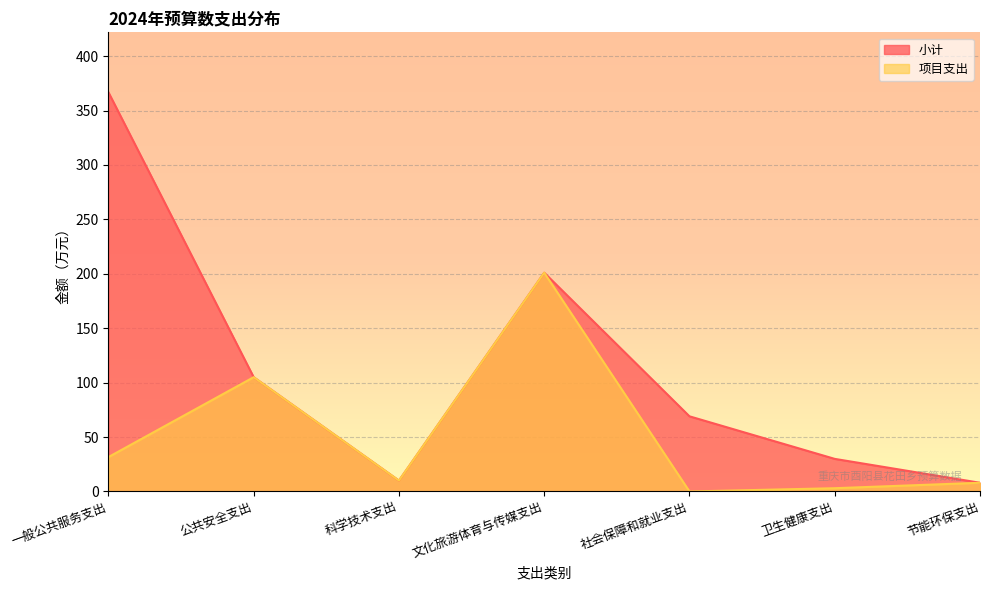

At which label is 小计 closest to 187?

文化旅游体育与传媒支出